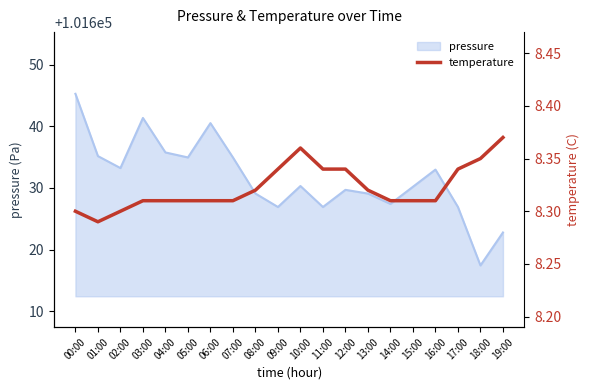

Where is the first local maximum?

10:00